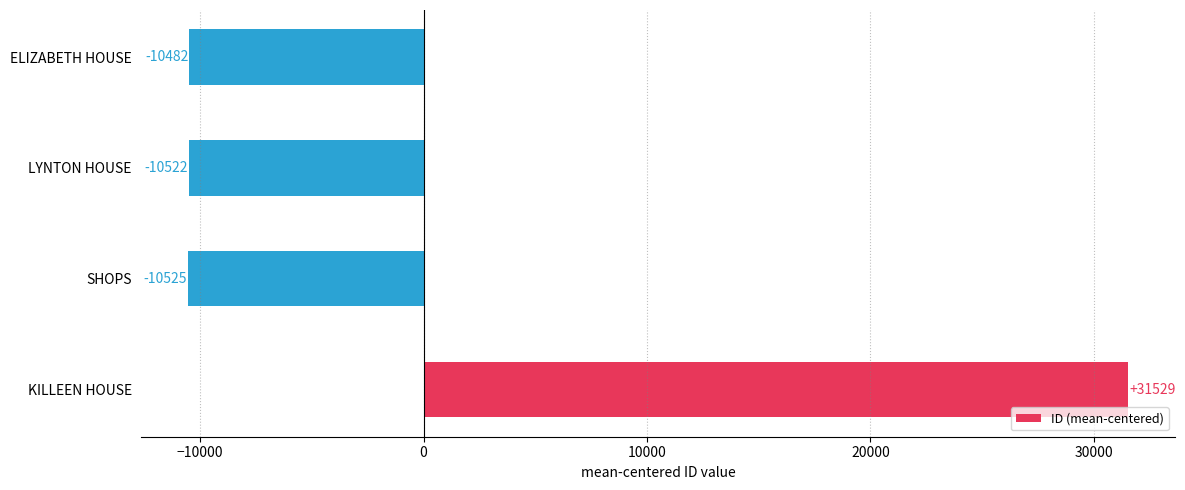

How many negative values are there?

3